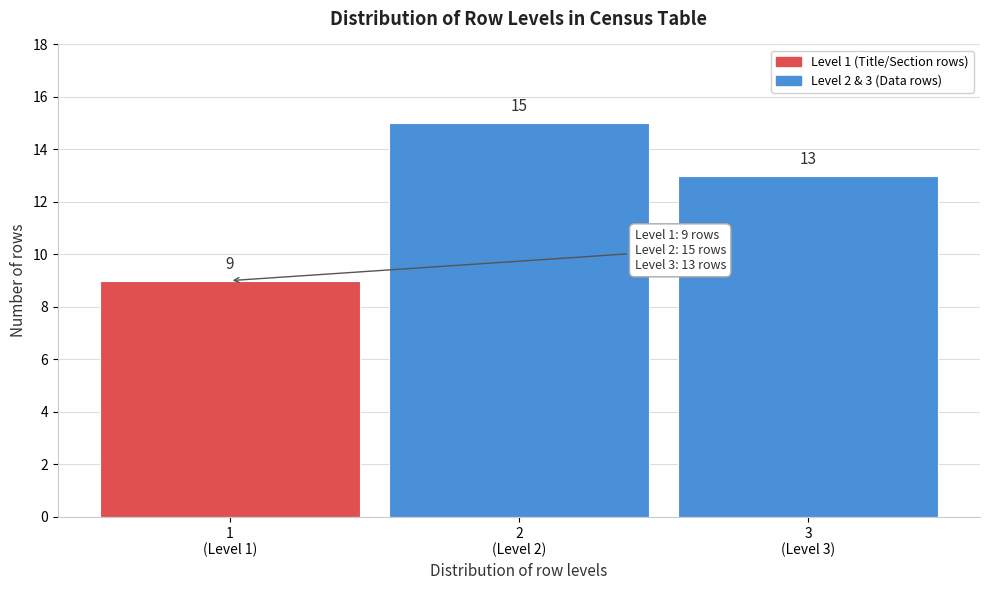

Reading right to left, what are all the values shown in this chart?

13	15	9